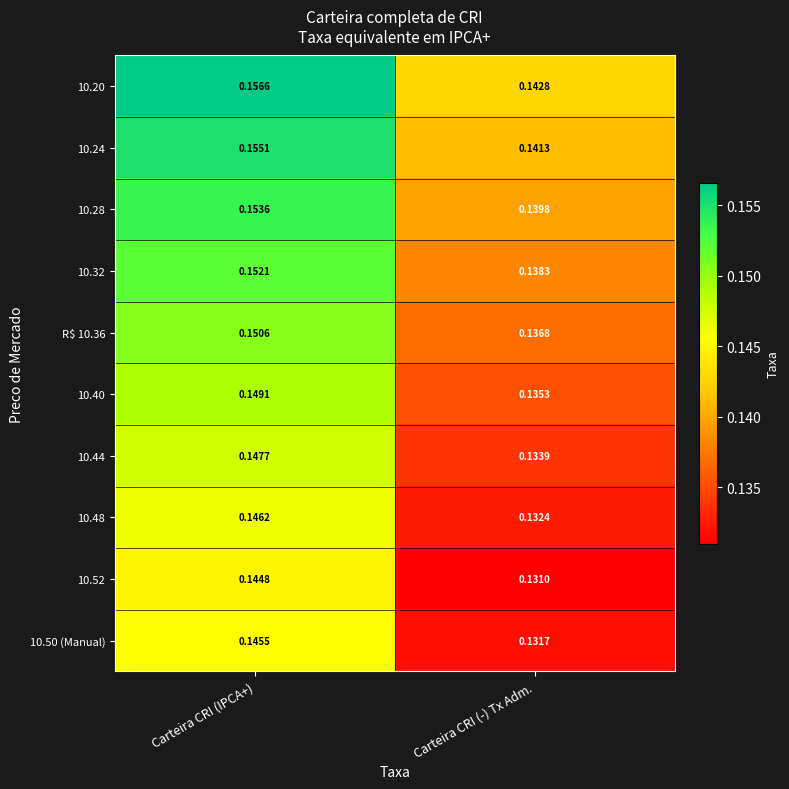

Which series has the largest total across all categories?

10.20